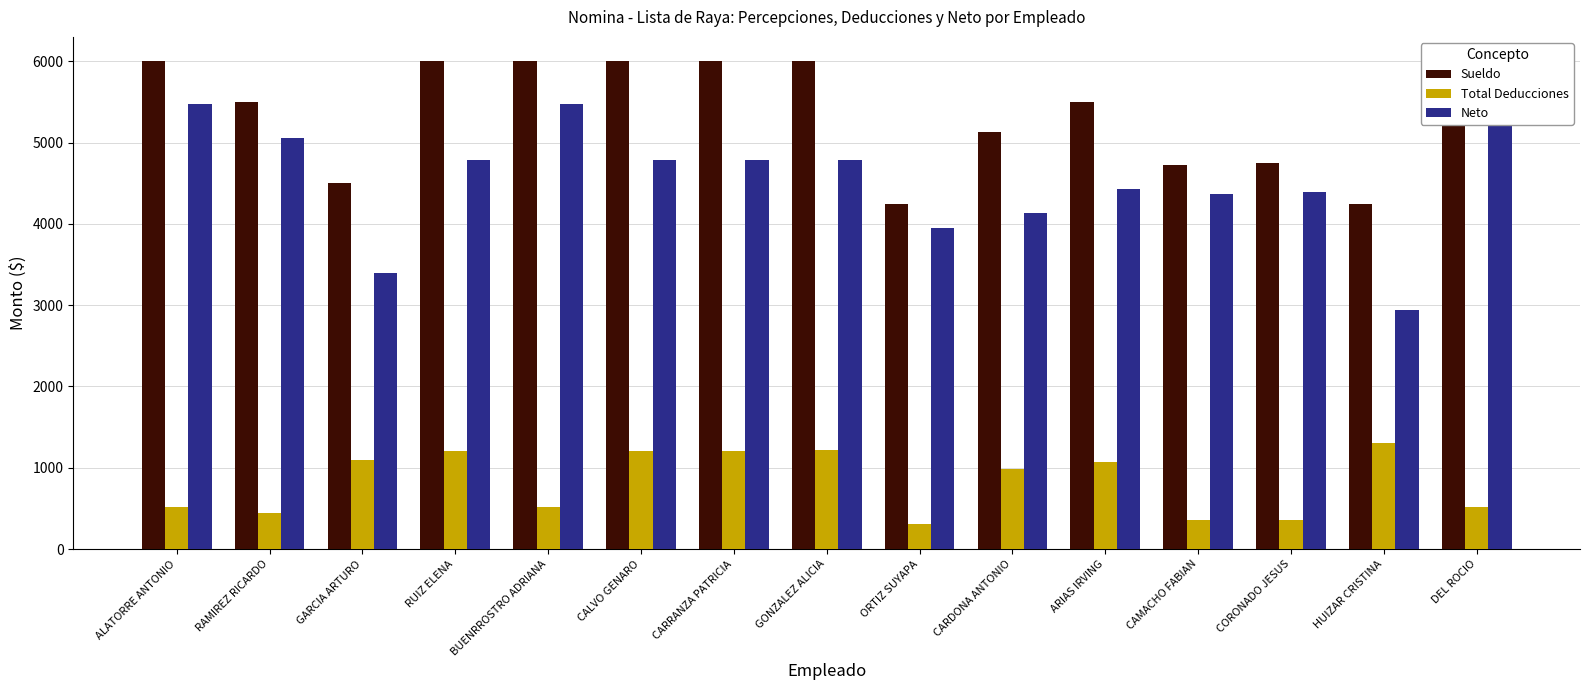

How many bars are there in total?

45